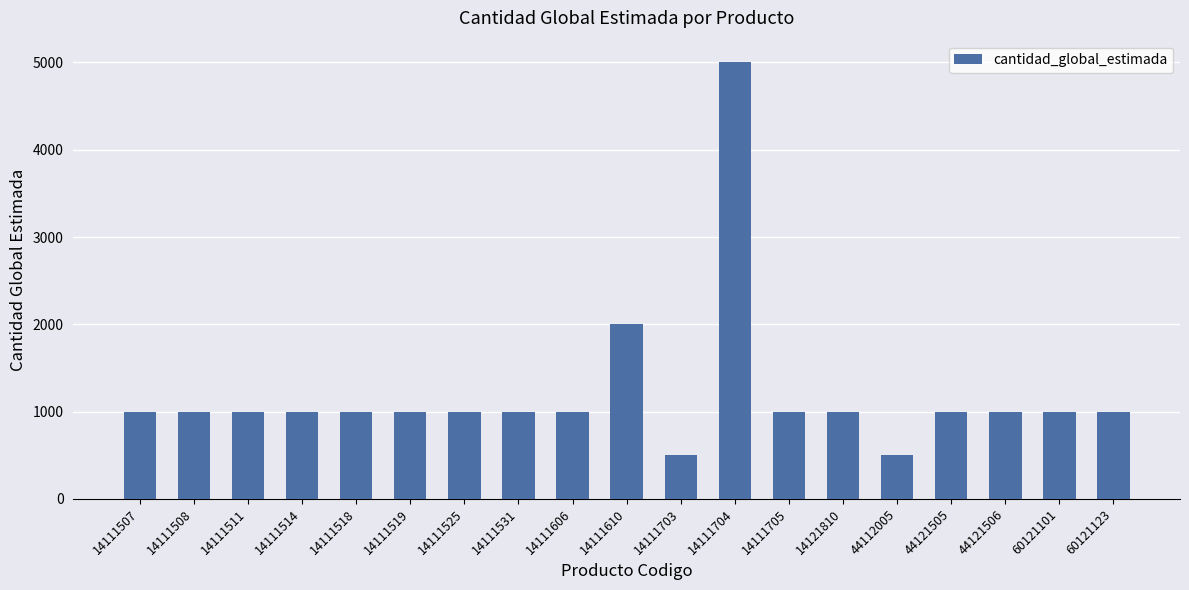

What is the difference between the values at 60121123 and 44112005?

500